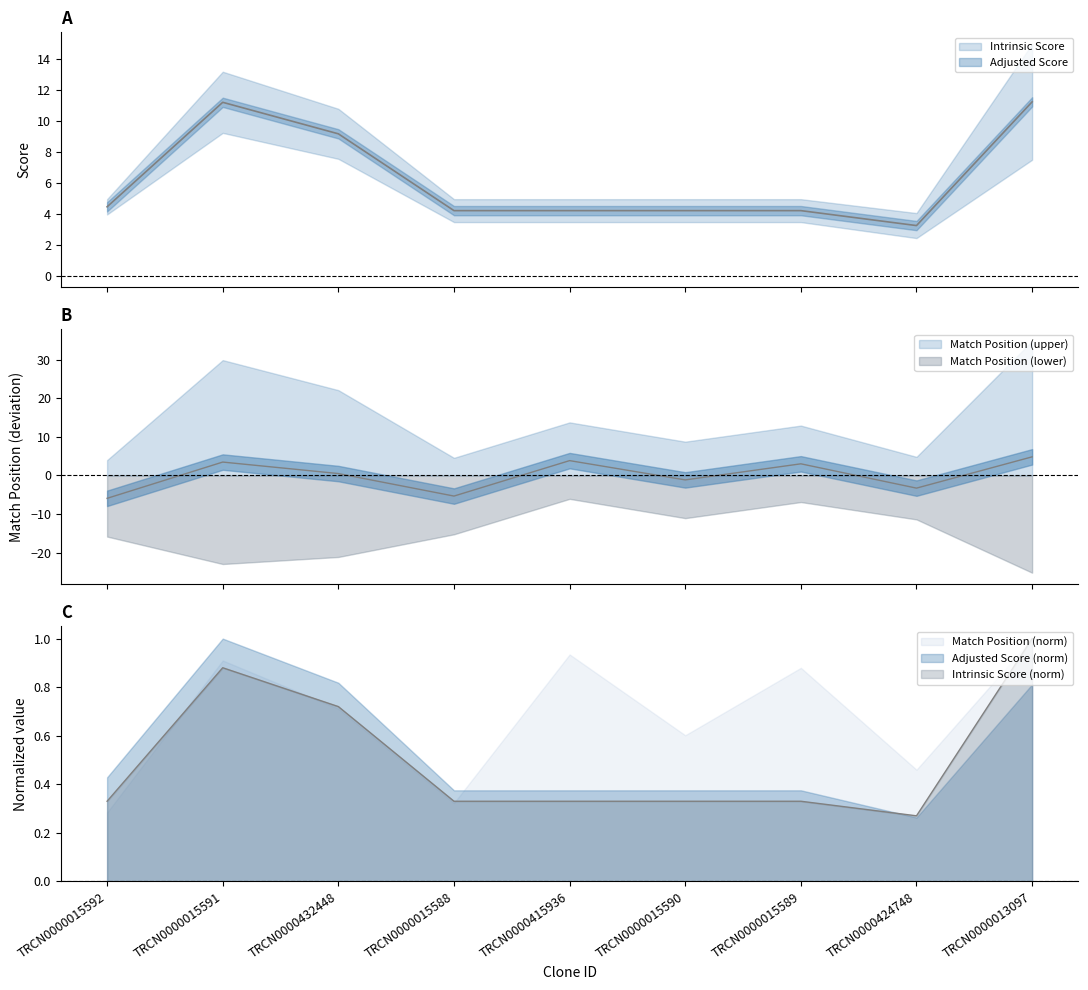

What is the minimum value for Match Position?

-5.9